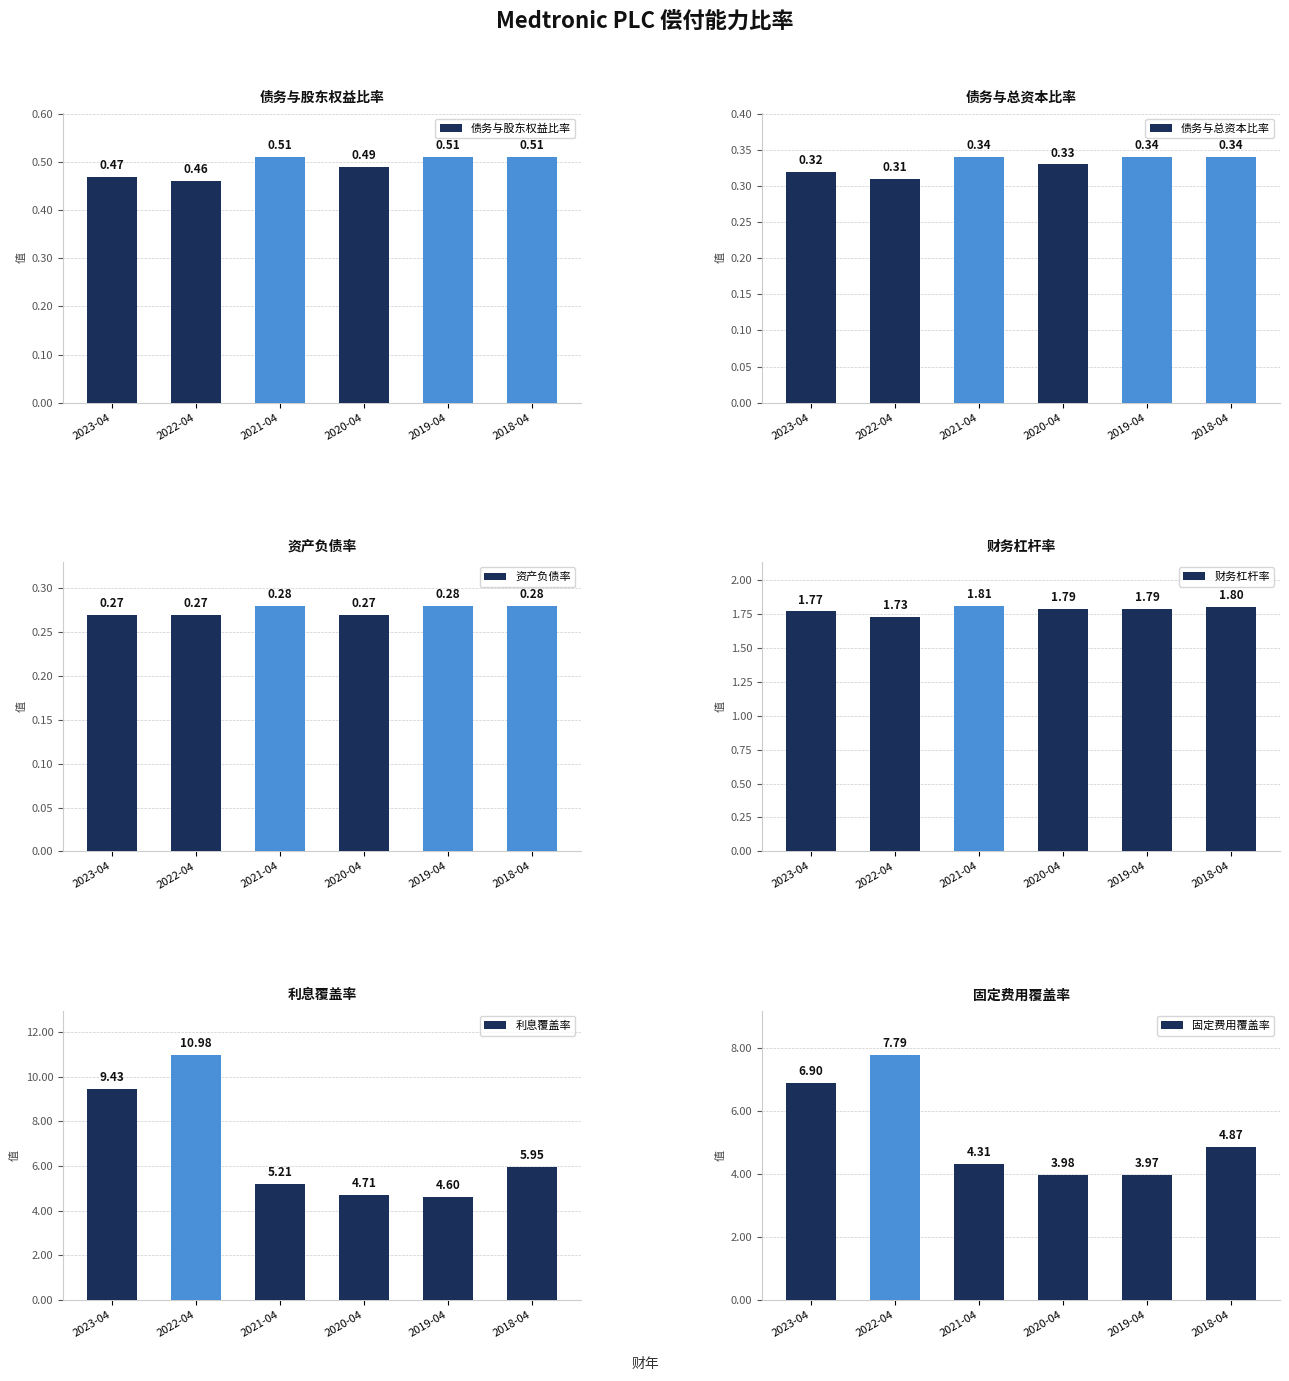

What is the value of the 债务与股东权益比率 bar at the 4th from the left?

0.5